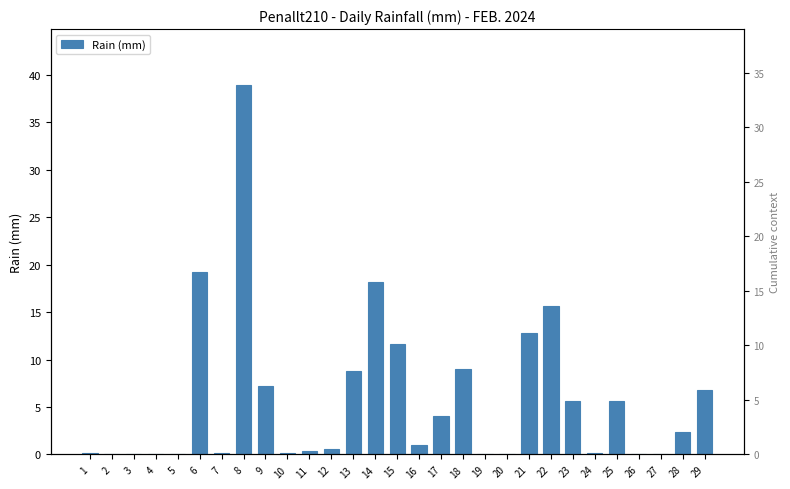

Where does the data first go above 1?

6